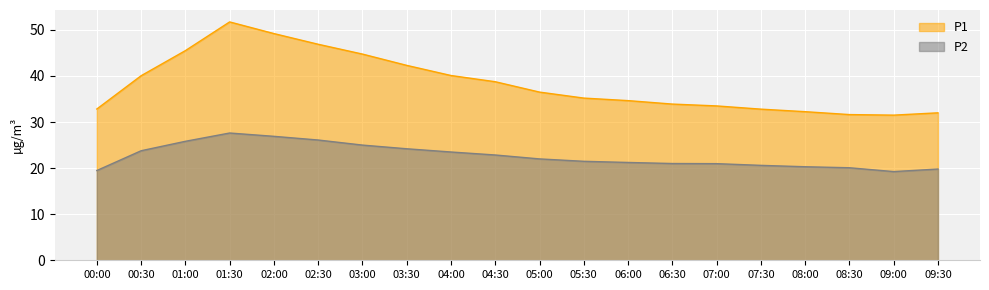

What is the sum of all P2 values?

451.9